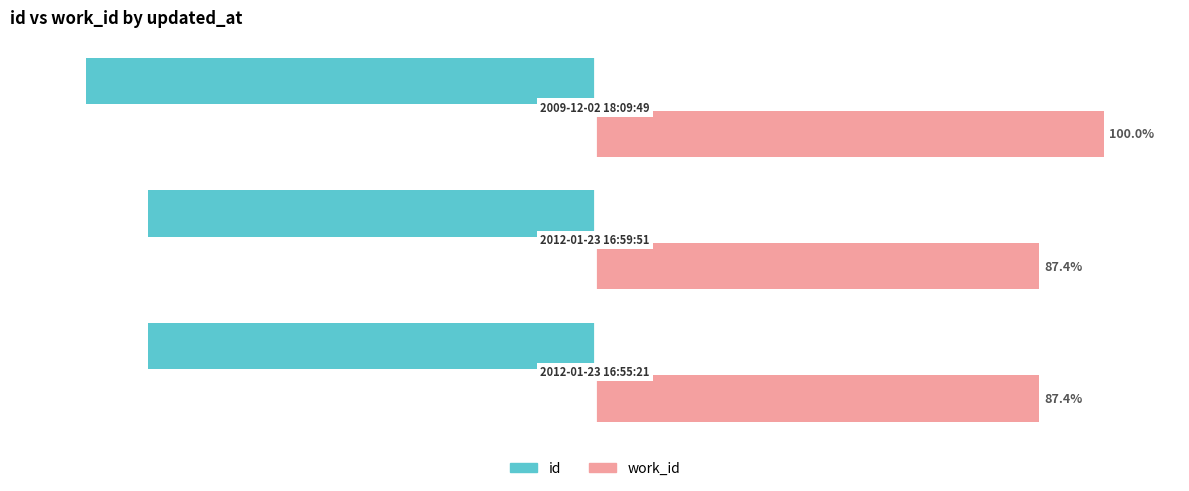

What are all the series names shown in the legend?

id, work_id